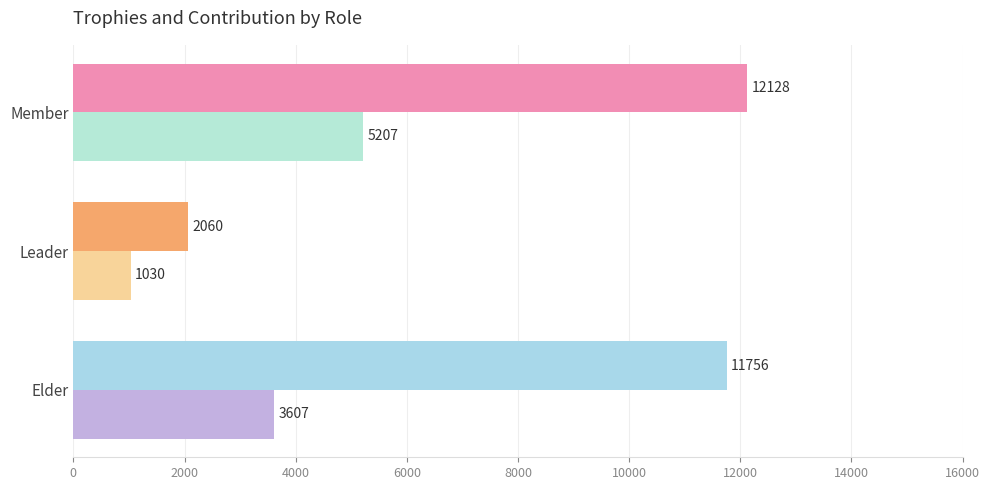

At which category is the sum across all series the highest?

Member